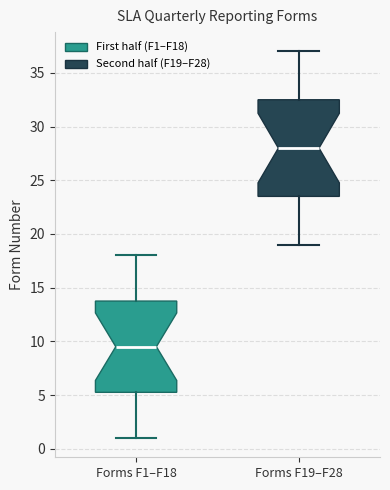

Reading left to right, transcribe this box plot: for each box, give where its median line is, the range the box spans, and where its two whiskers end, as read against the y-axis. The values are not printed on the chart, so give them approximately, as read against the axis.

Forms F1–F18: median 9.5, box 5.5 to 14.0, whiskers 1.0 to 18.0
Forms F19–F28: median 28.0, box 23.5 to 32.5, whiskers 19.0 to 37.0